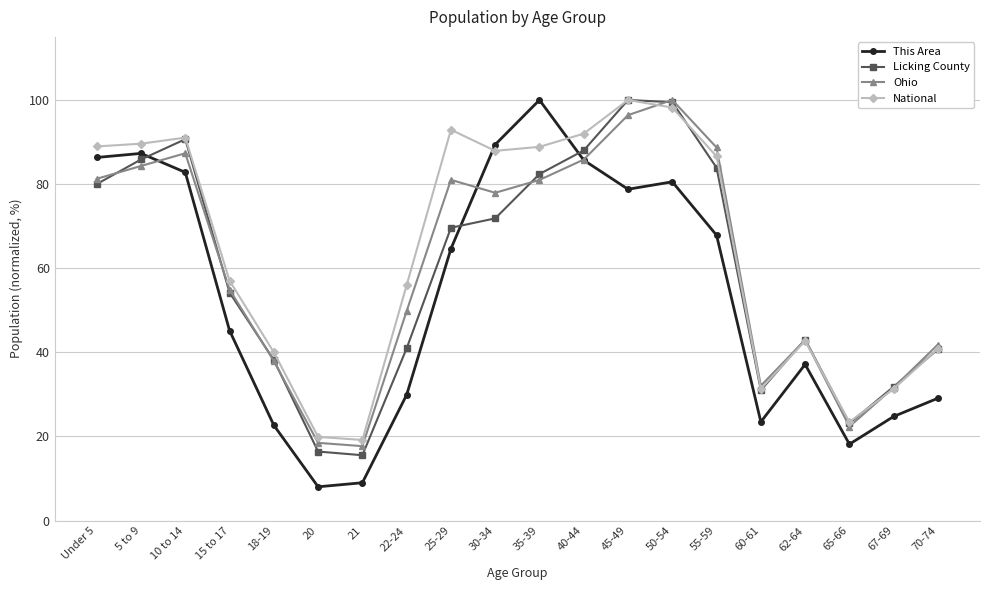

At which category does This Area reach its first local valley?

20